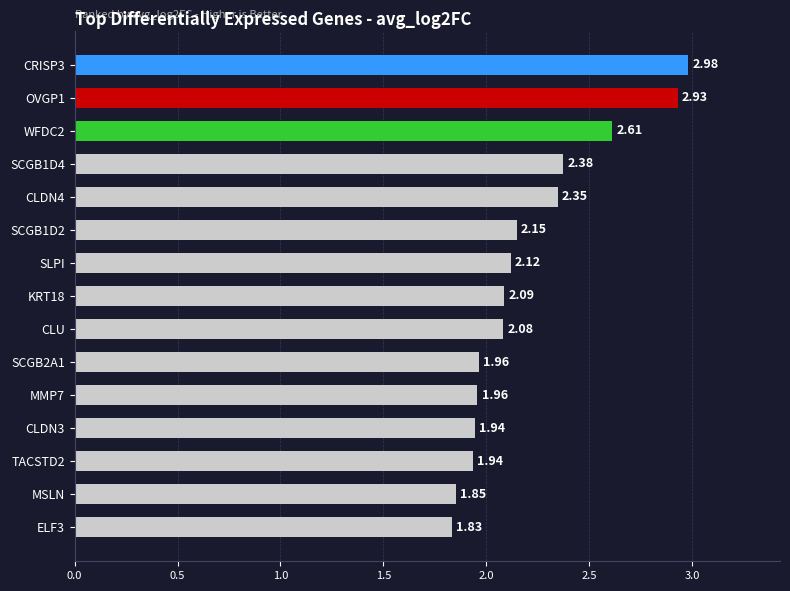

What is the label of the 7th bar from the top?

SLPI